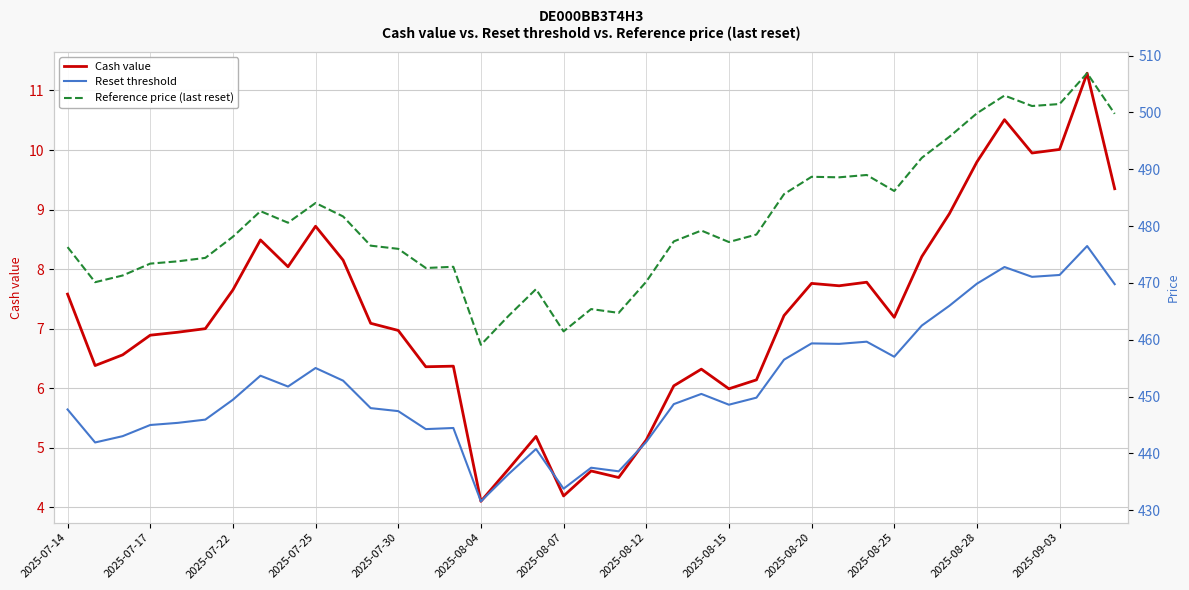

Reading left to right, list all the values displayed in this chart.

Cash value: 7.6	6.4	6.6	6.9	6.9	7.0	7.7	8.5	8.0	8.7	8.2	7.1	7.0	6.4	6.4	4.1	4.6	5.2	4.2	4.6	4.5	5.1	6.0	6.3	6.0	6.1	7.2	7.8	7.7	7.8	7.2	8.2	8.9	9.8	10.5	9.9	10.0	11.3	9.3
Reset threshold: 447.7	441.9	443.0	445.0	445.4	445.9	449.4	453.7	451.8	455.0	452.8	448.0	447.4	444.3	444.5	431.6	436.3	440.8	433.8	437.5	436.8	442.0	448.7	450.5	448.6	449.8	456.5	459.4	459.3	459.7	457.0	462.5	466.0	469.9	472.8	471.1	471.4	476.5	469.8
Reference price (last reset): 476.3	470.1	471.3	473.4	473.8	474.4	478.1	482.6	480.6	484.1	481.7	476.6	476.0	472.6	472.8	459.1	464.2	468.9	461.5	465.4	464.7	470.2	477.3	479.2	477.2	478.5	485.6	488.7	488.6	489.0	486.2	492.0	495.7	499.9	503.0	501.1	501.5	506.9	499.8